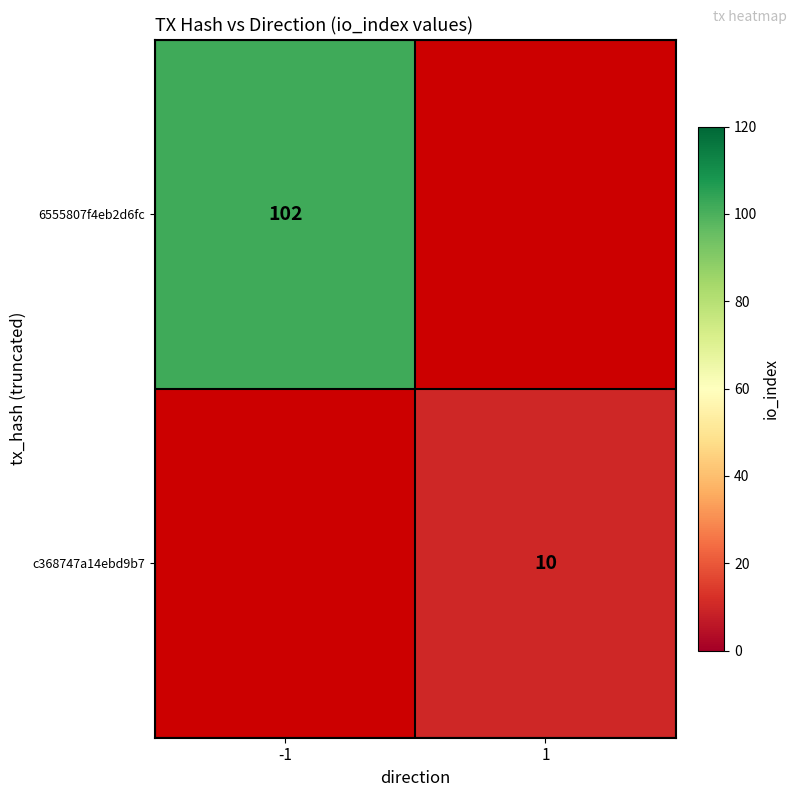

Between -1 and 1, which is larger?

1